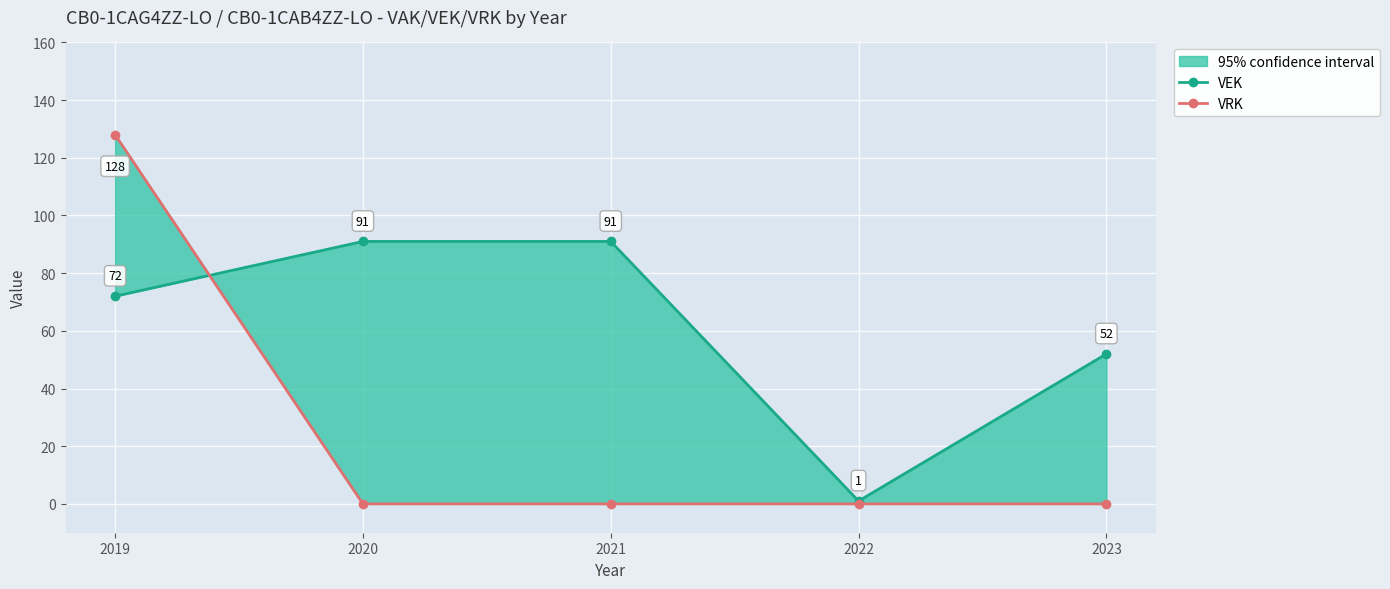

Rank the series at 2019 from lowest to highest value.

VEK, VRK